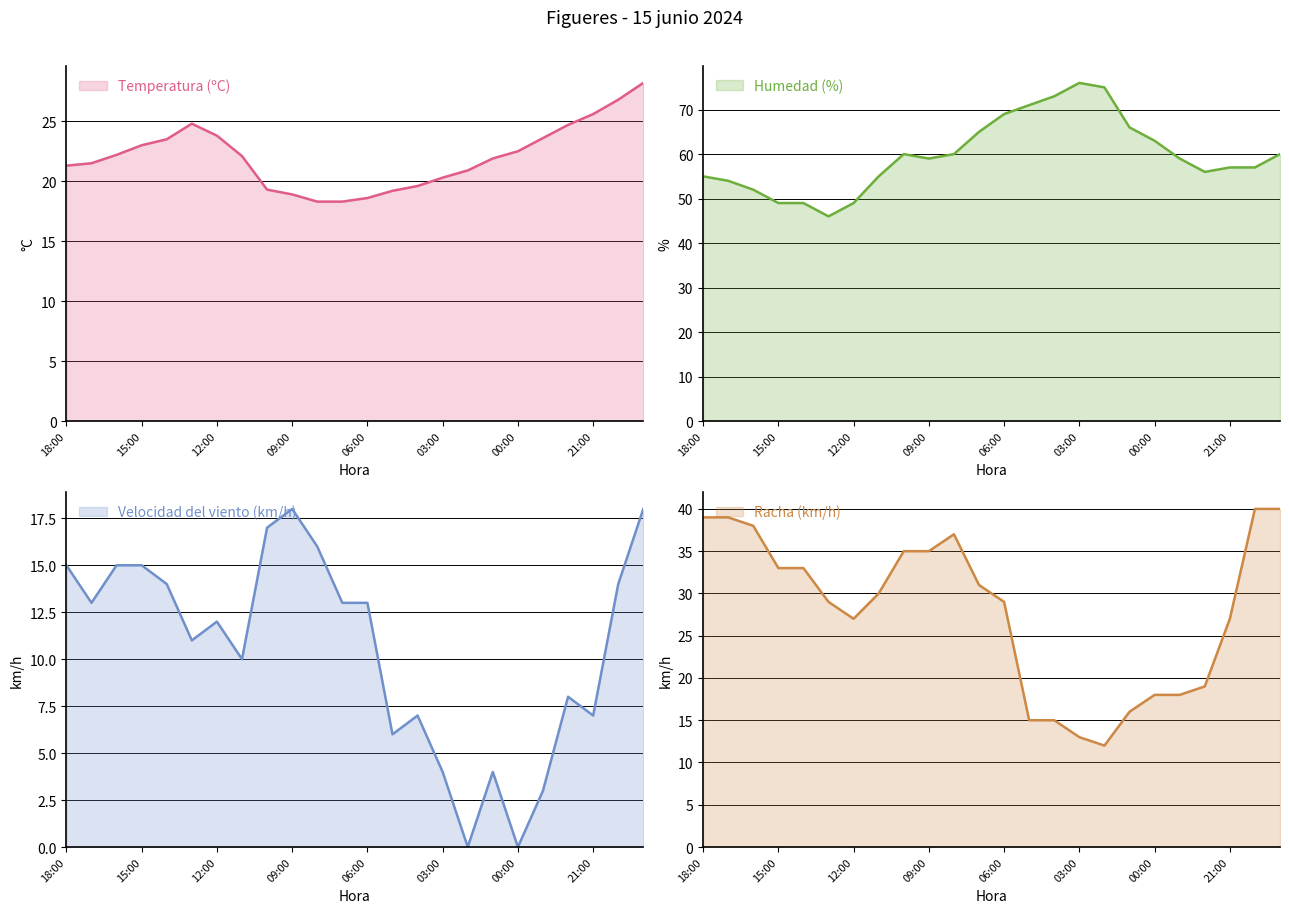

At which label does Temperatura (ºC) reach its peak?

19:00